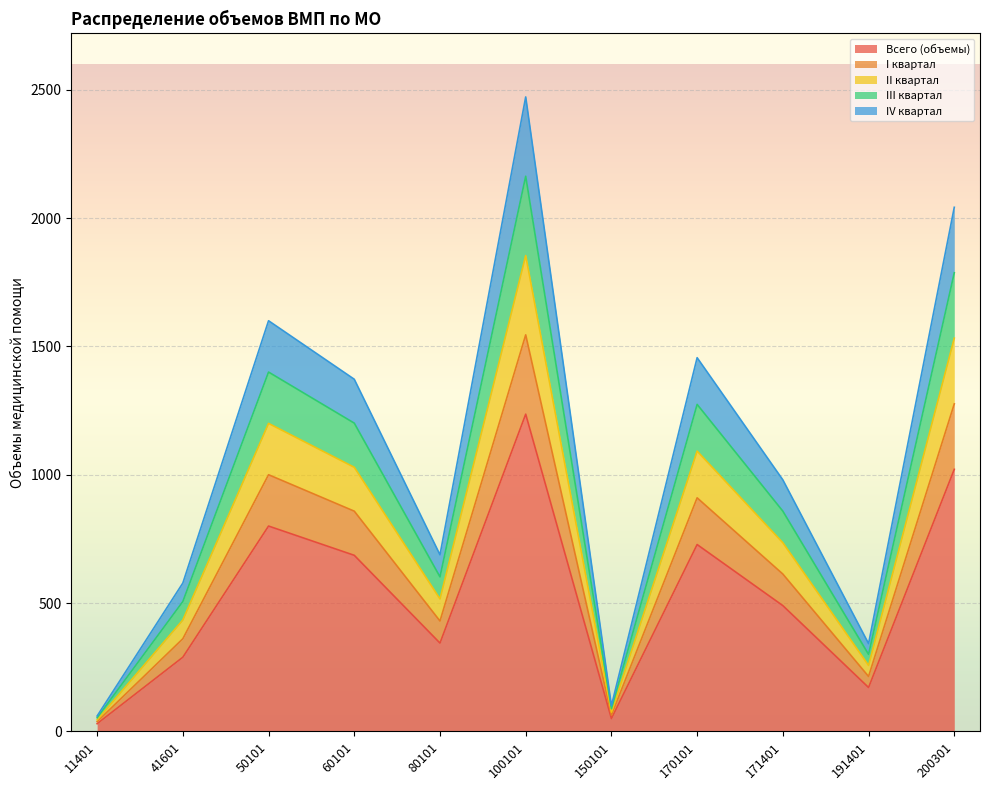

What is the minimum value shown in the chart?

30